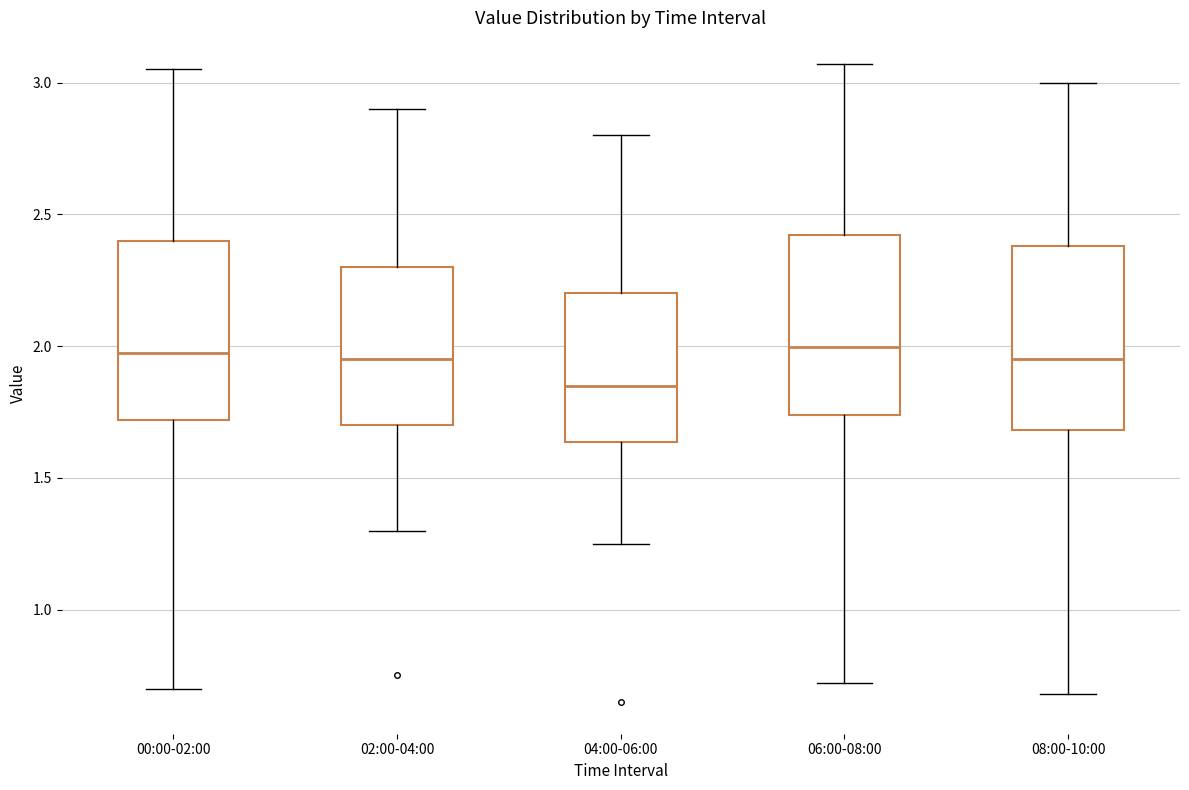

Reading left to right, transcribe this box plot: for each box, give where its median line is, the range the box spans, and where its two whiskers end, as read against the y-axis. The values are not printed on the chart, so give them approximately, as read against the axis.

00:00-02:00: median 2.00, box 1.70 to 2.40, whiskers 0.70 to 3.05
02:00-04:00: median 1.95, box 1.70 to 2.30, whiskers 1.30 to 2.90
04:00-06:00: median 1.85, box 1.65 to 2.20, whiskers 1.25 to 2.80
06:00-08:00: median 2.00, box 1.75 to 2.40, whiskers 0.70 to 3.05
08:00-10:00: median 1.95, box 1.70 to 2.40, whiskers 0.70 to 3.00